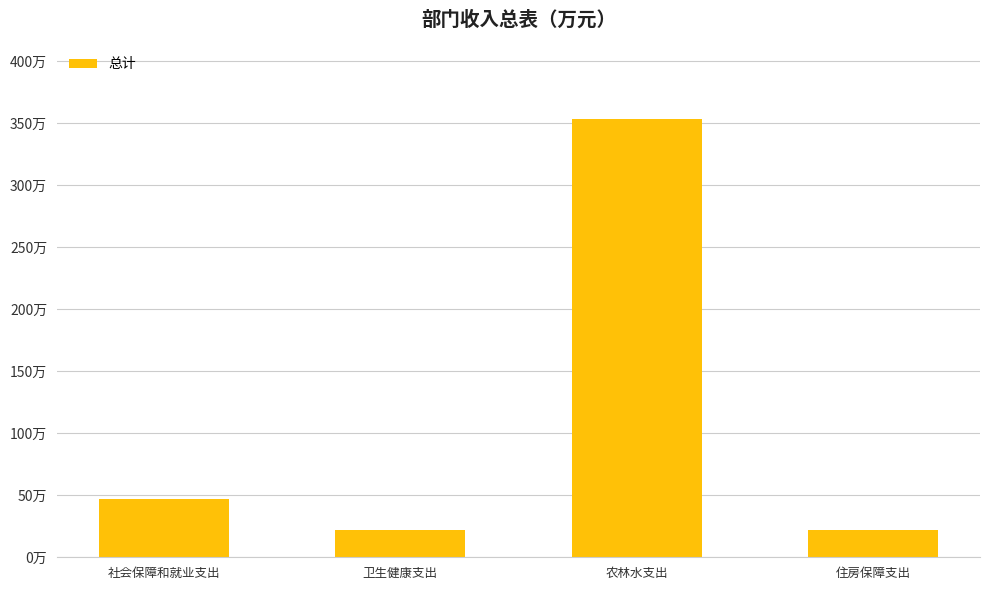

What is the sum of the values at 卫生健康支出 and 农林水支出?

375.4